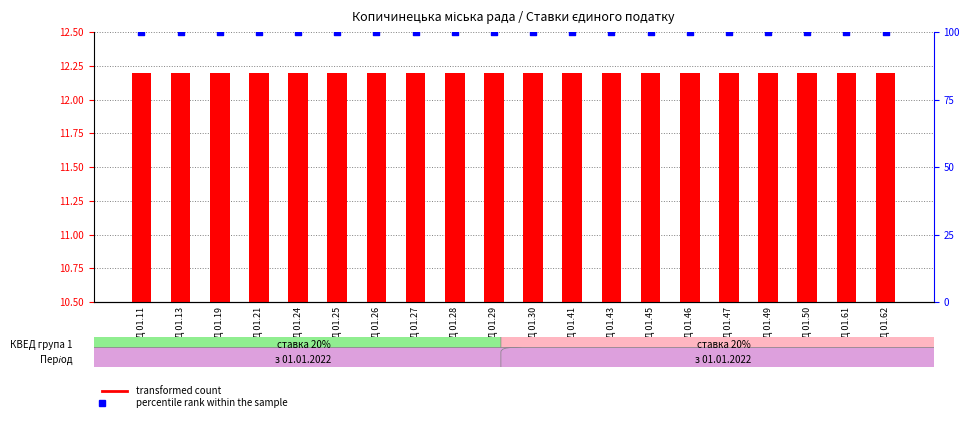

At how many categories does at least one series exceed 60?

20